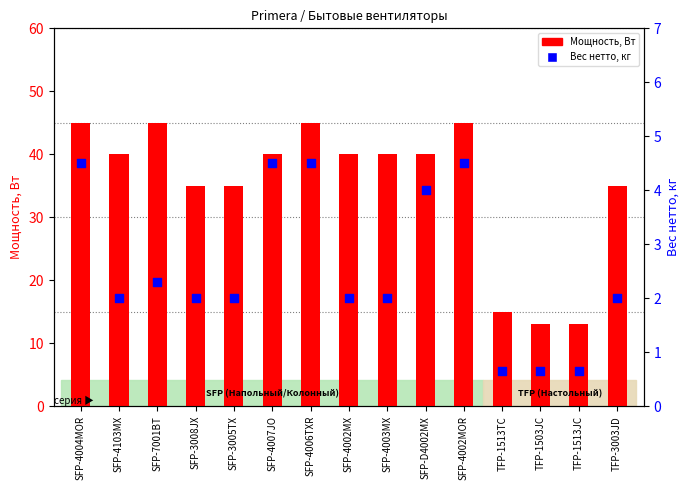

Which series has the largest total across all categories?

Мощность, Вт